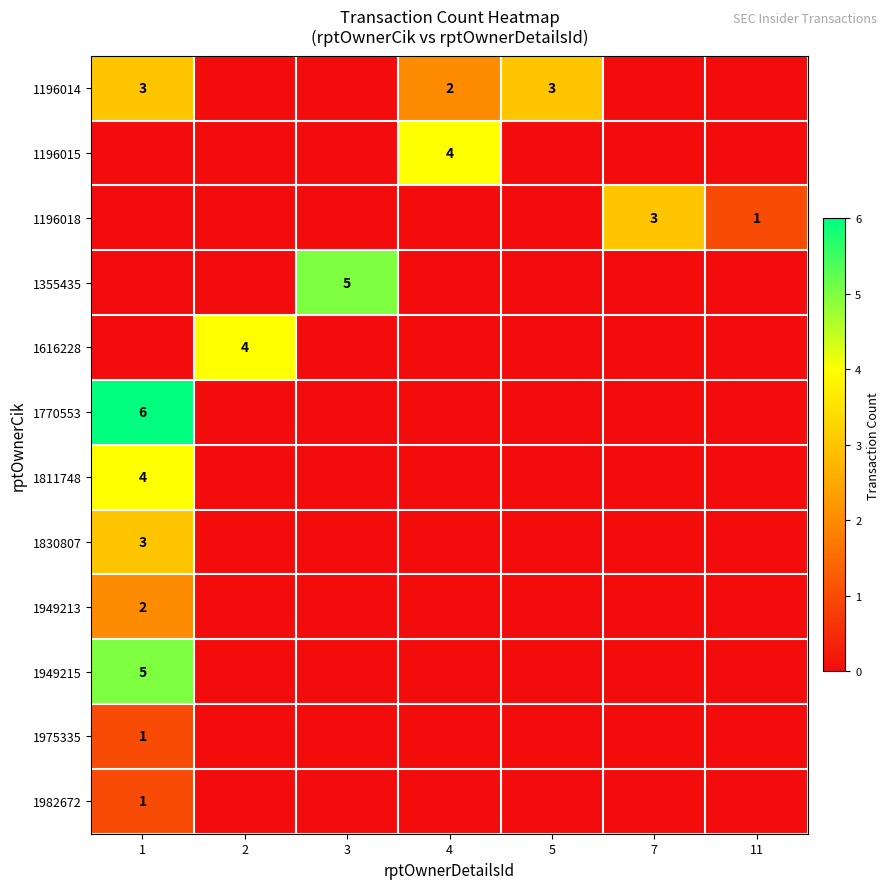

The 1196014 series shows 3 at 5. True or false?

True